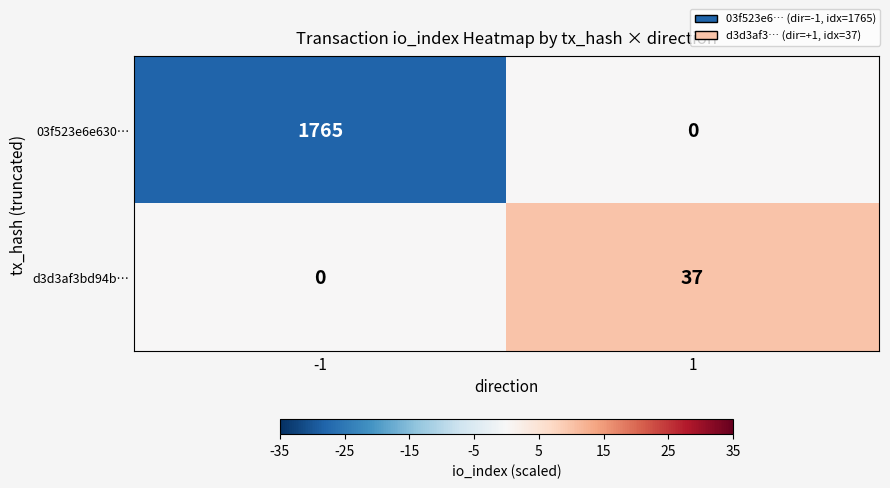

At which category is the sum across all series the highest?

-1